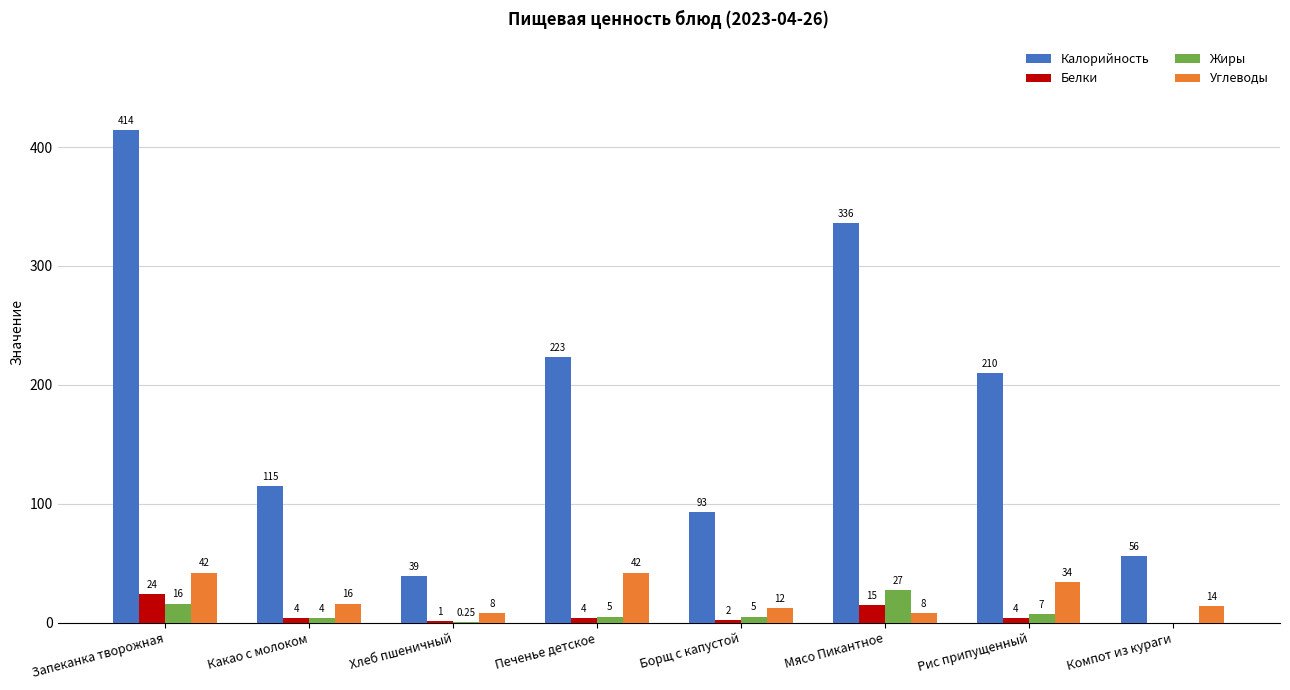

What is the sum of the Белки values at Какао с молоком and Хлеб пшеничный?

5.0